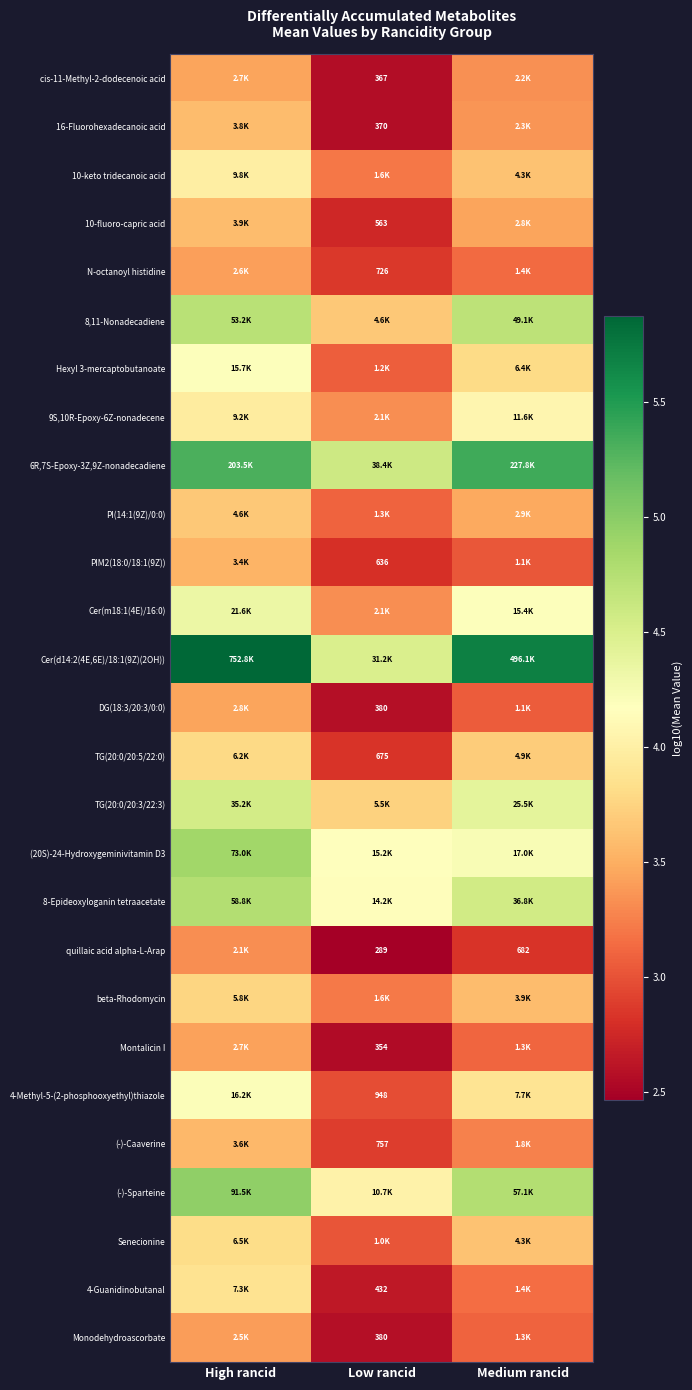

Count the number of categories in the chart.

3